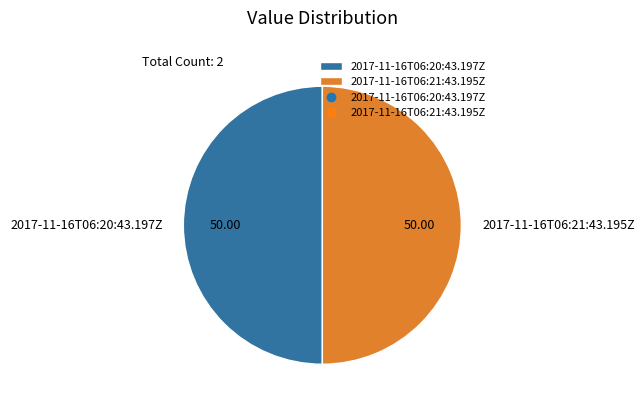

Do 2017-11-16T06:20:43.197Z and 2017-11-16T06:21:43.195Z together represent more than half of the pie?

Yes